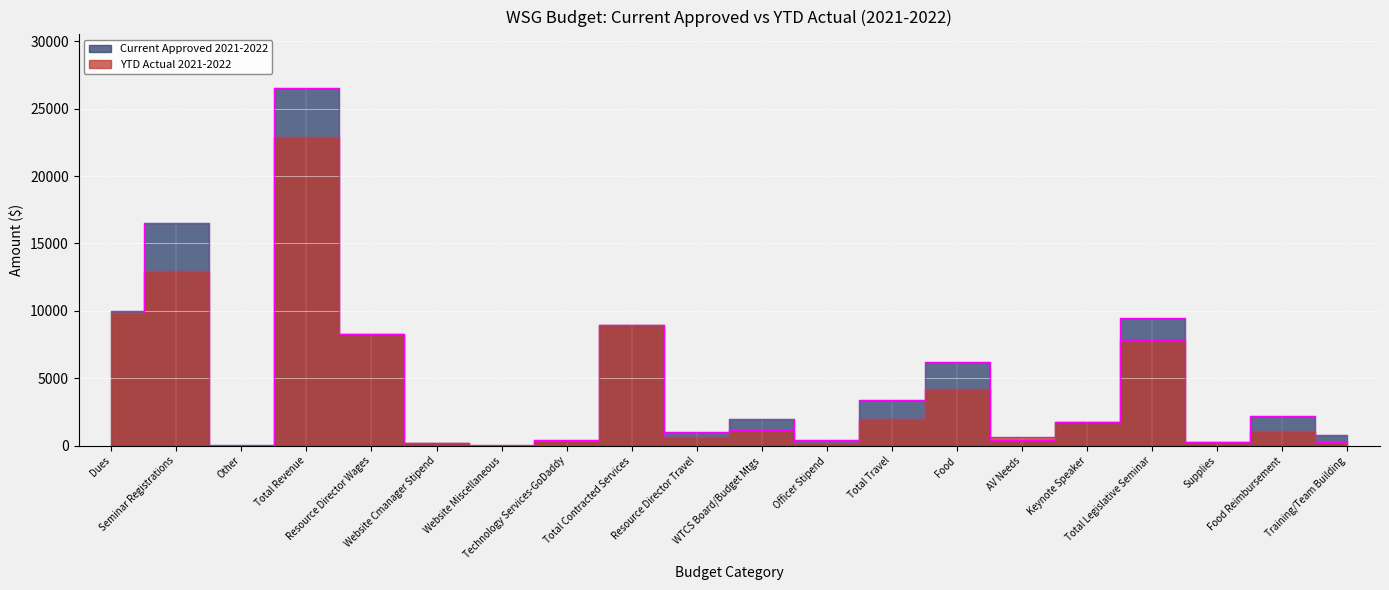

At which label is Current Approved 2021-2022 closest to 13272?

Seminar Registrations